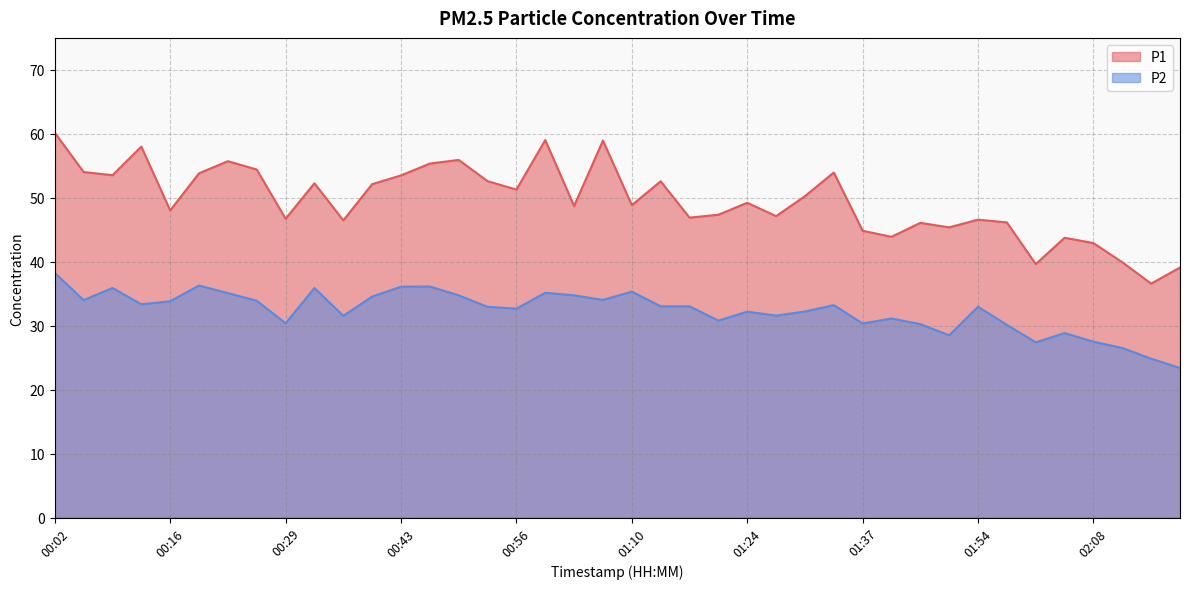

Does the chart have visible grid lines?

Yes